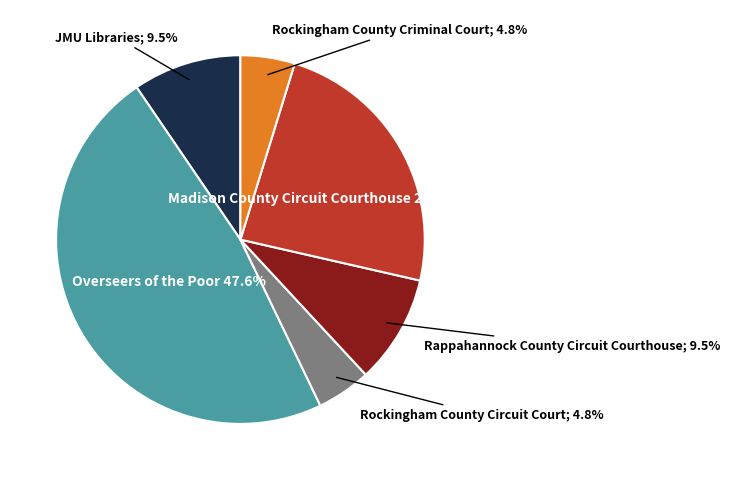

Does any single category account for the majority?

No